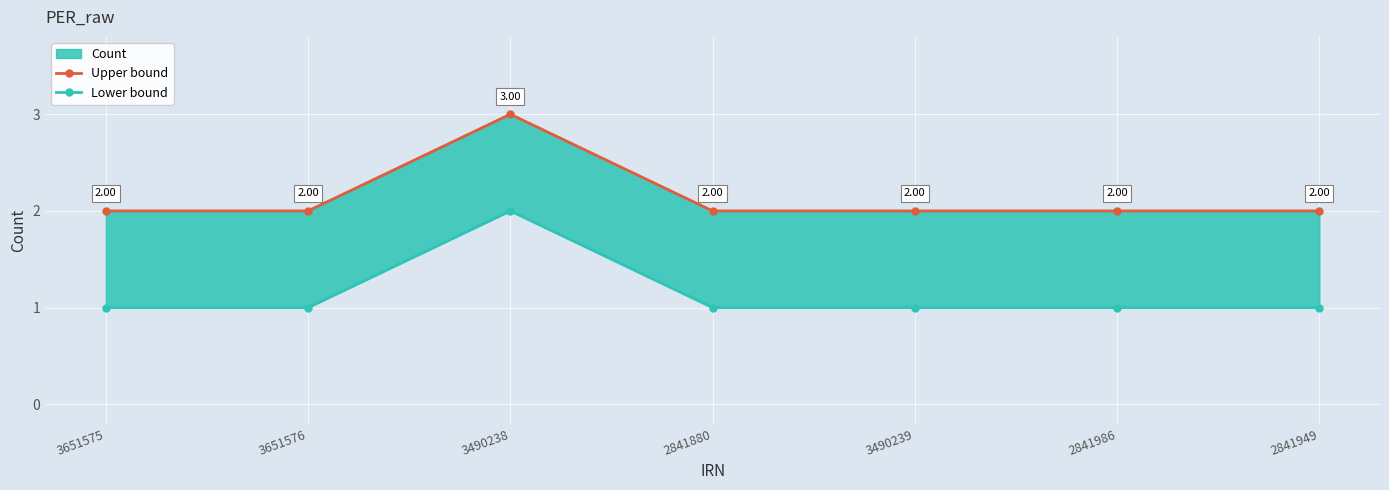

What is the label of the 7th point from the left?

2841949